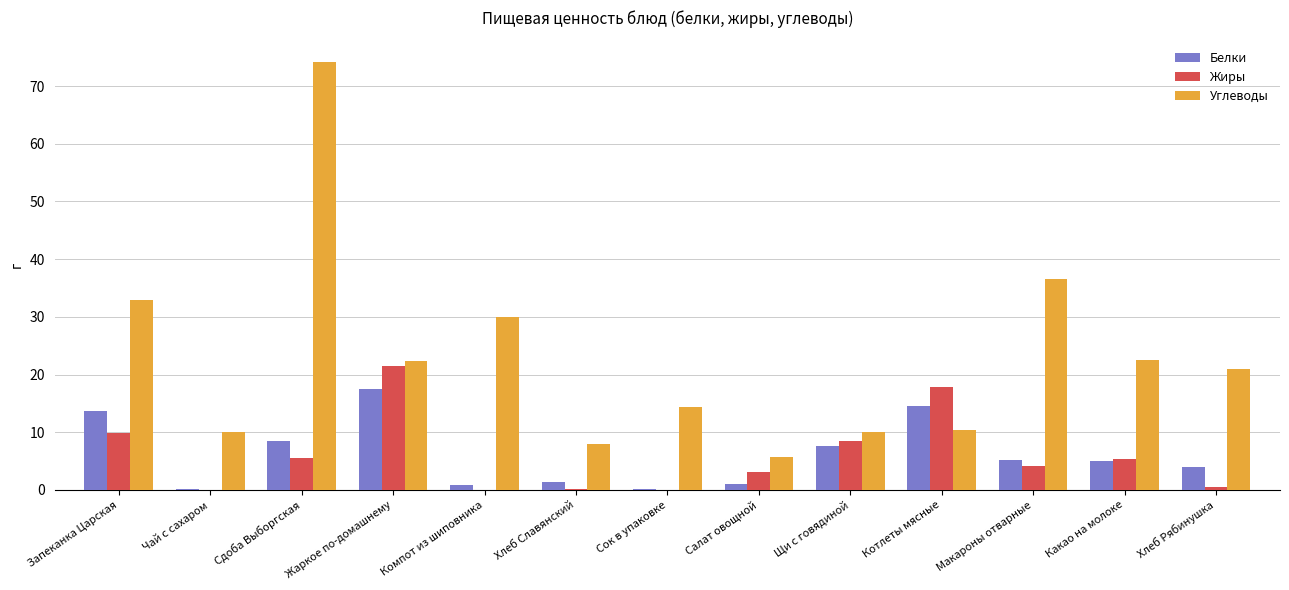

Is the value of Углеводы at Чай с сахаром greater than the value of Жиры at Салат овощной?

Yes